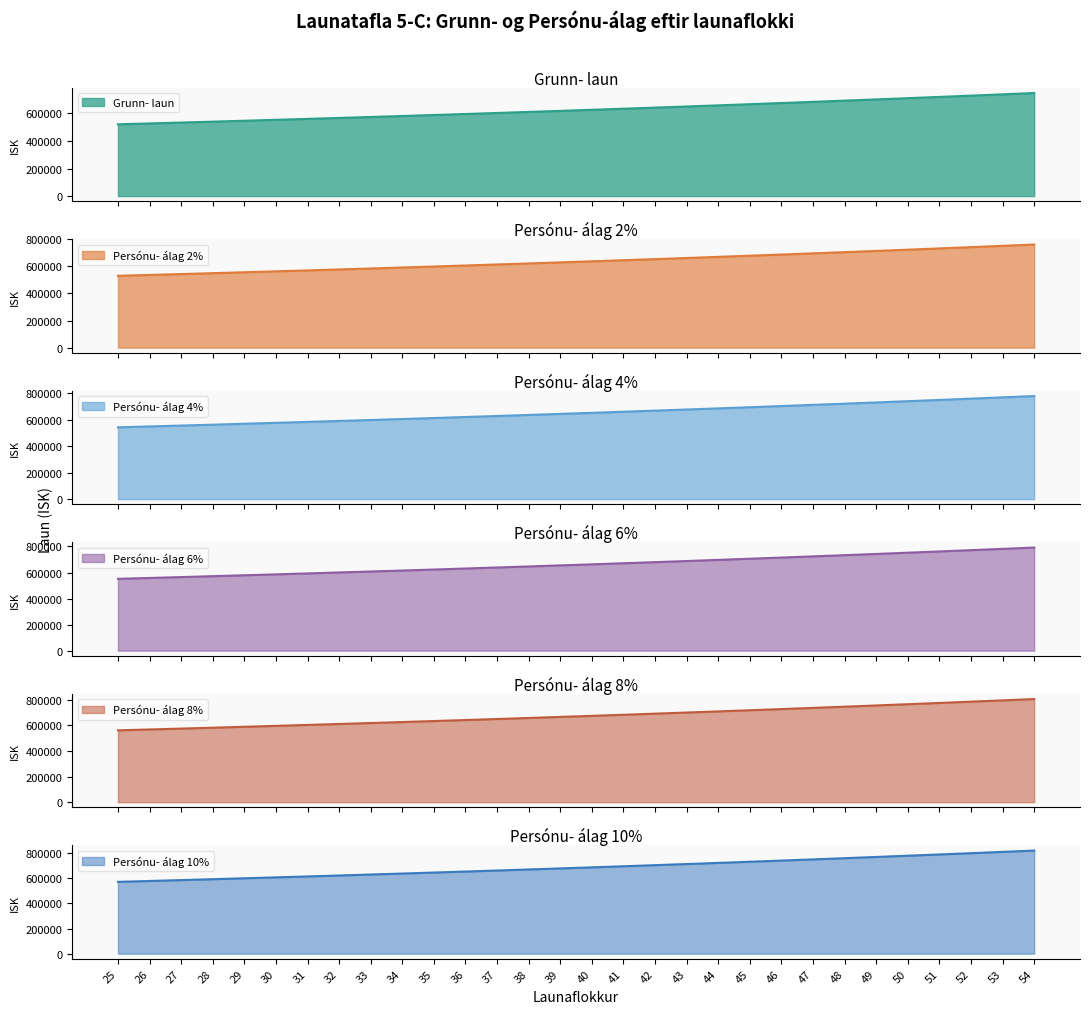

How many categories are shown in the chart?

30